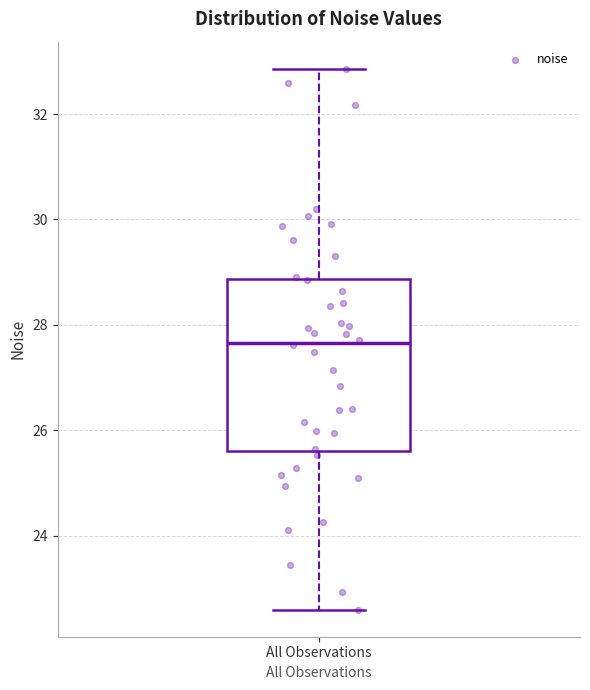

Transcribe this box plot: give where the median line is, the range the box spans, and where the two whiskers end, as read against the y-axis. The values are not printed on the chart, so give them approximately, as read against the axis.

median 27.6, box 25.6 to 28.8, whiskers 22.6 to 32.8